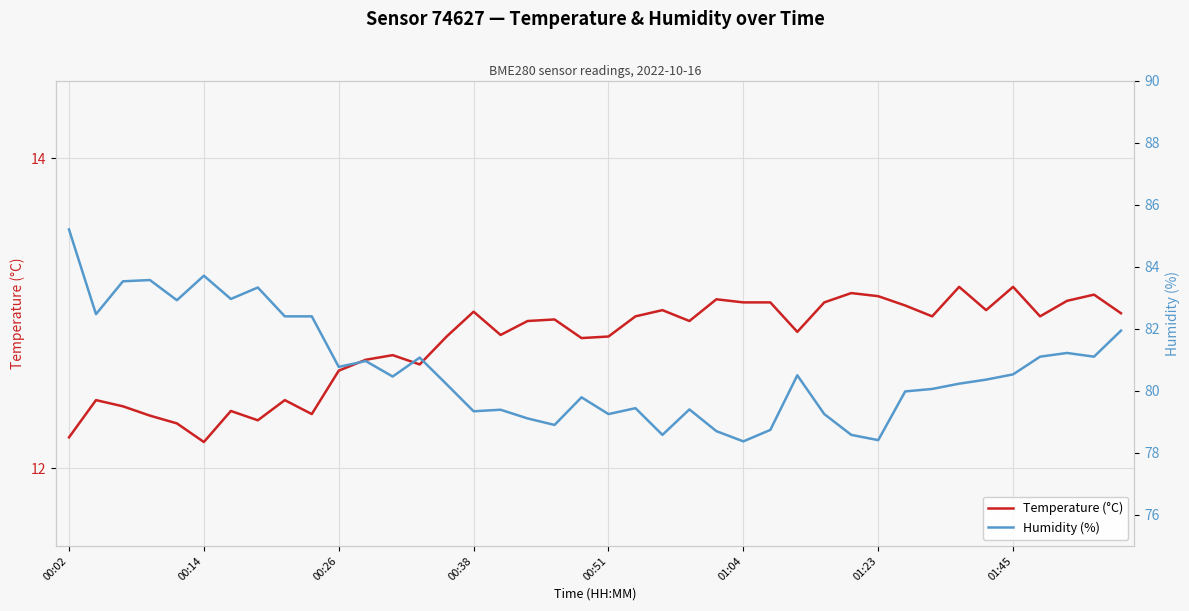

The value of Temperature (°C) at 01:45 is 22.8. True or false?

False